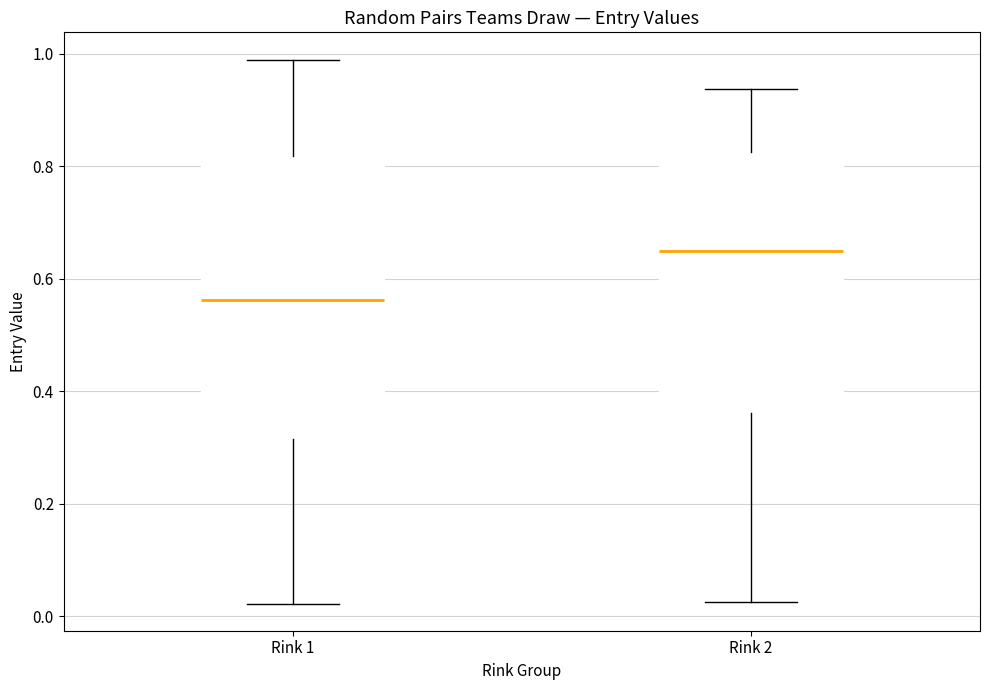

Which box has the highest median line?

Rink 2